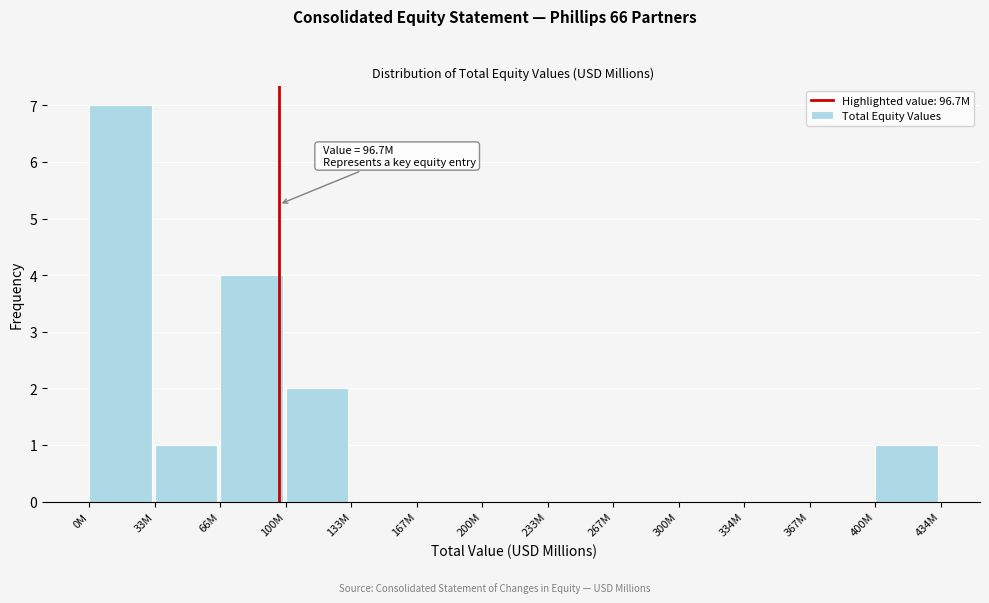

Reading left to right, extract all data points from this chart.

0M=7	33M=1	66M=4	100M=2	133M=0	167M=0	200M=0	233M=0	267M=0	300M=0	334M=0	367M=0	400M=1